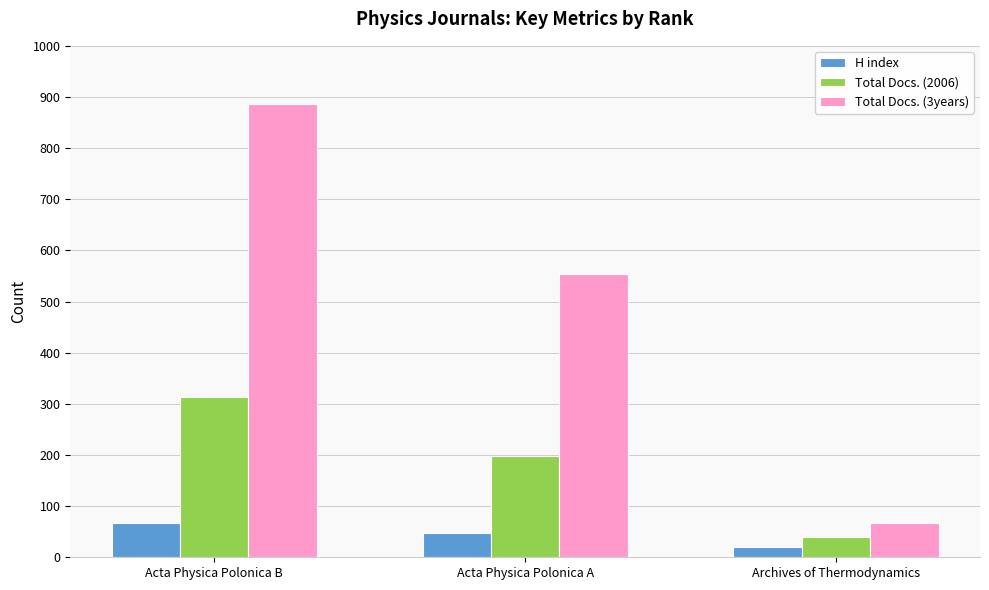

What is the difference between the second highest and minimum values in the Total Docs. (3years) series?

487